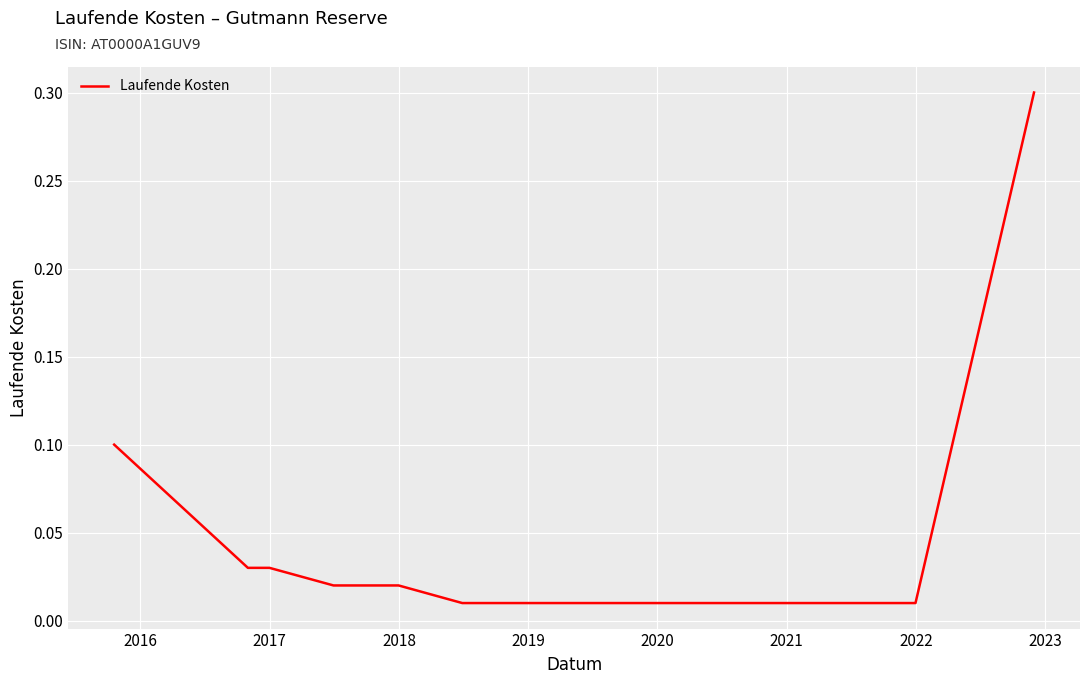

What is the greatest value displayed?

0.3